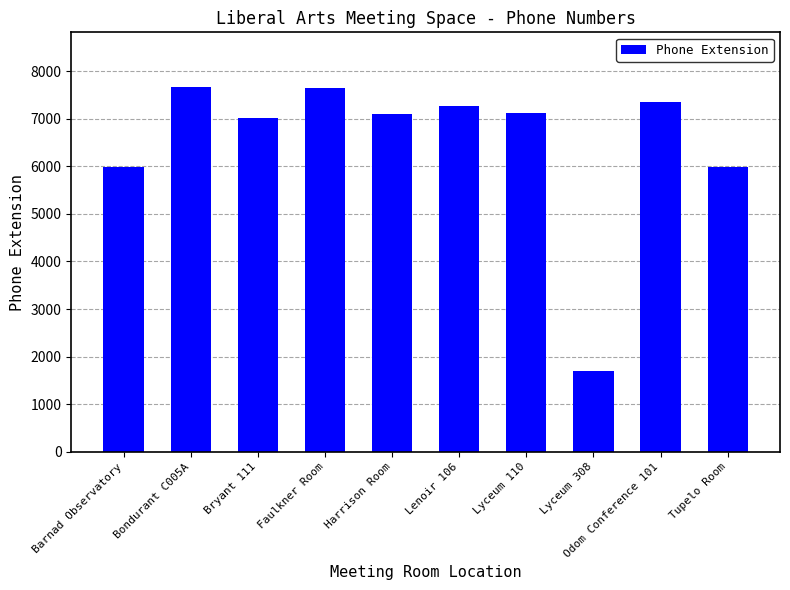

Is it true that the value at Harrison Room is 4516?

False